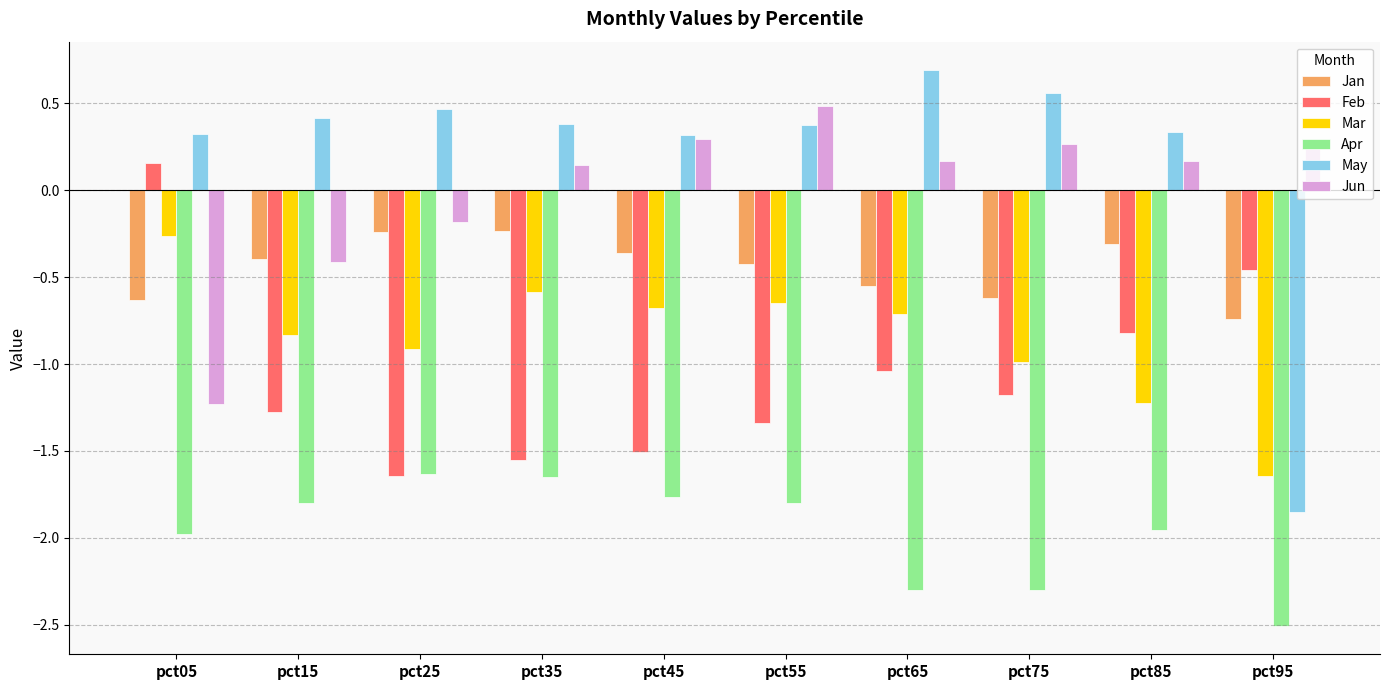

What is the difference between the highest and lowest values at pct55?

2.3